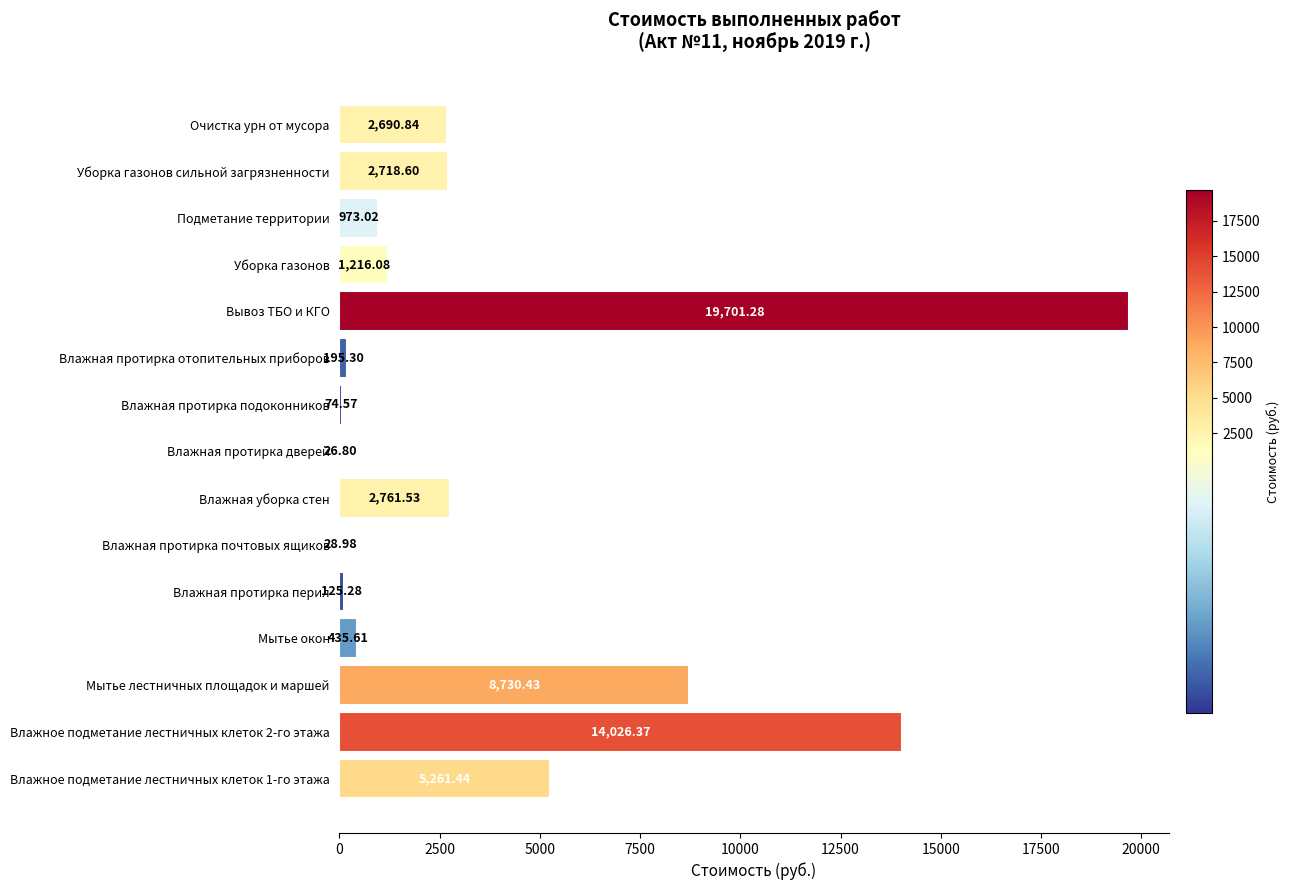

At which category does the chart reach its peak across all series?

Вывоз ТБО и КГО